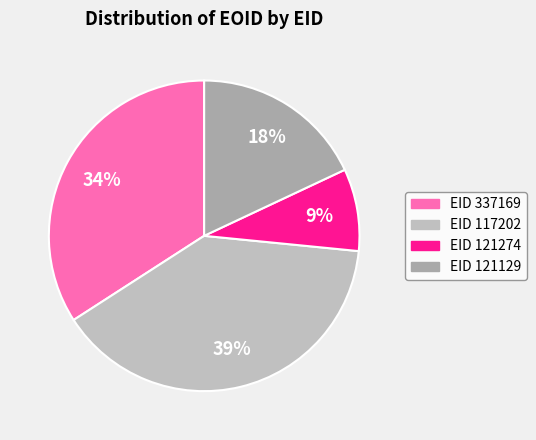

Is there a majority slice in this chart?

No